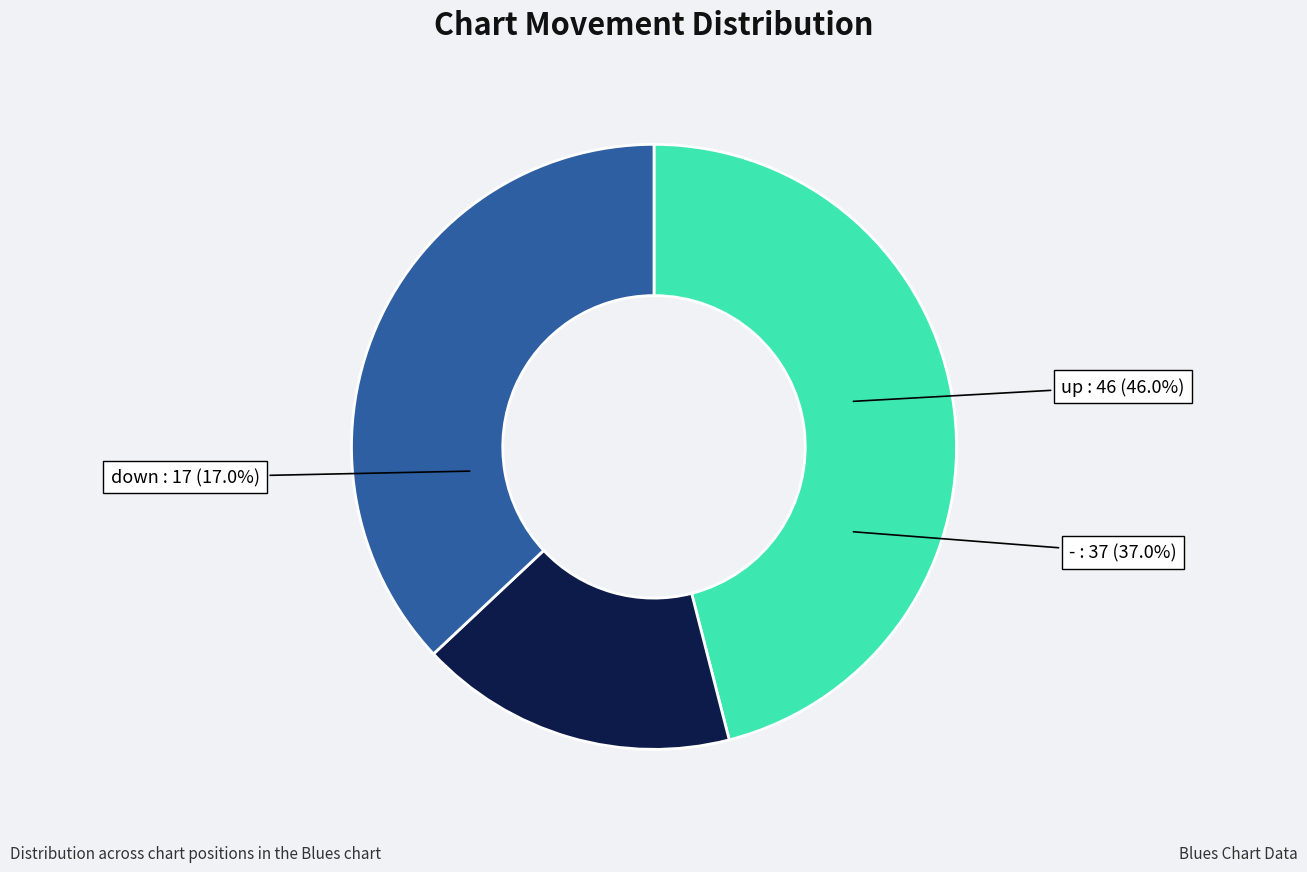

Approximately how many times larger is the value at up compared to -?

1.2